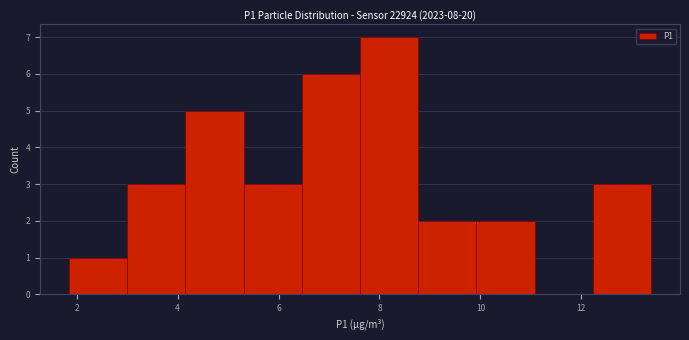

How tall is the bar that spans 8.8 to 10.0 on the x-axis? Neither the bar edges nor the heights are printed on the chart, so give them approximately, as read against the axes.

2